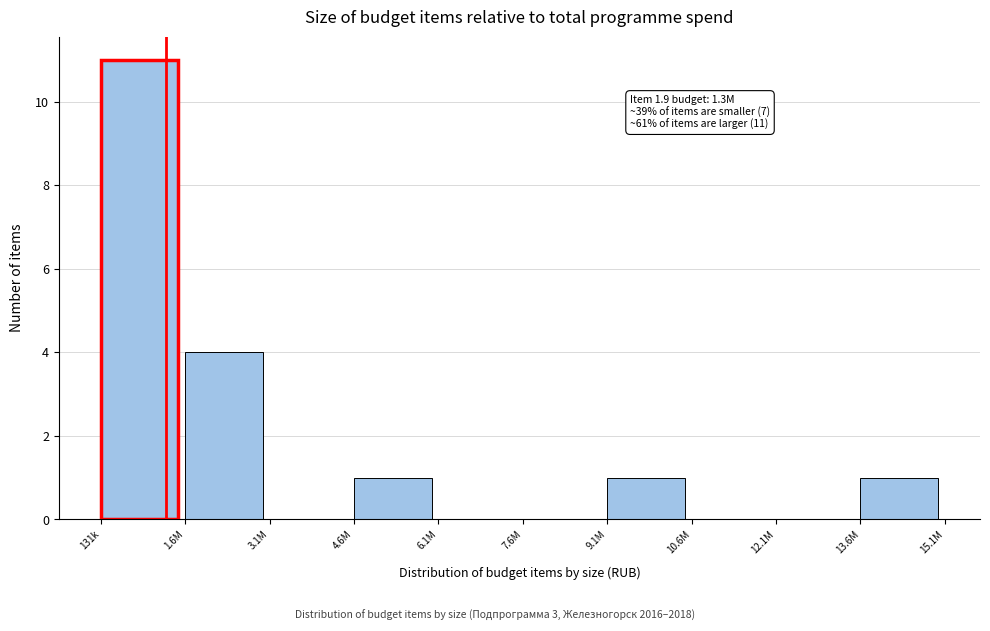

Reading right to left, what are all the values shown in this chart?

13.6M=1	12.1M=0	10.6M=0	9.1M=1	7.6M=0	6.1M=0	4.6M=1	3.1M=0	1.6M=4	131k=11